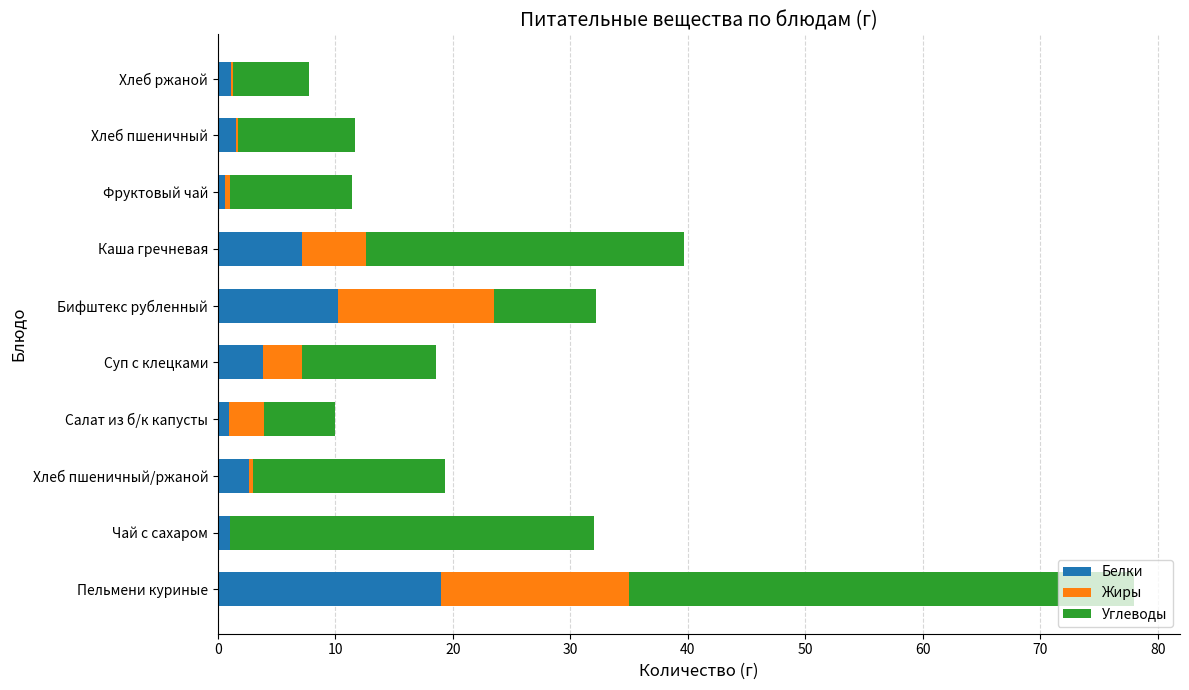

What is the sum of all Белки values?

48.0